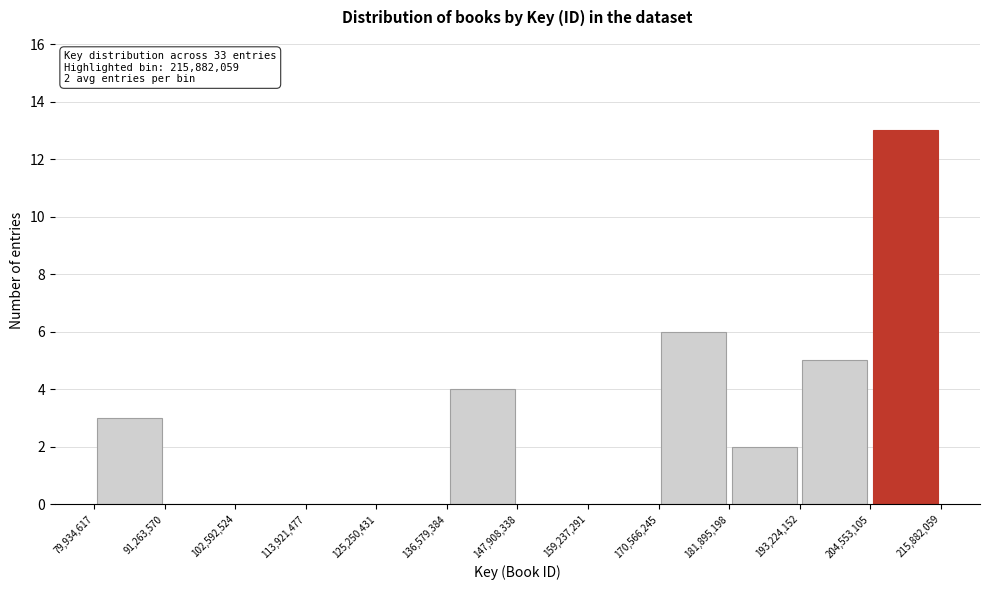

Over which range of the x-axis is the bar tallest?

204,553,105 to 215,882,059